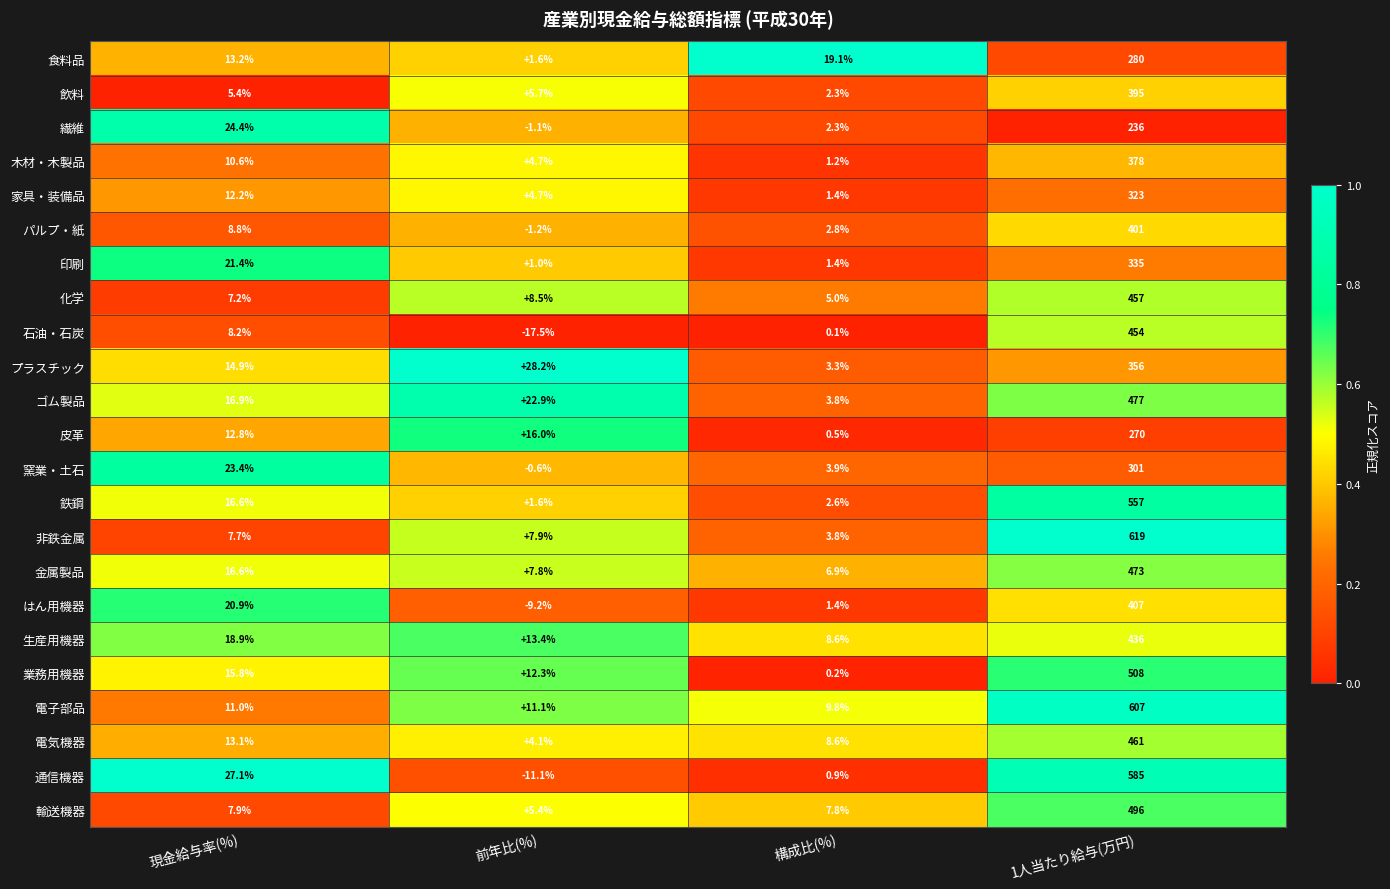

Is it true that 飲料 equals 10.2 at 前年比(%)?

False